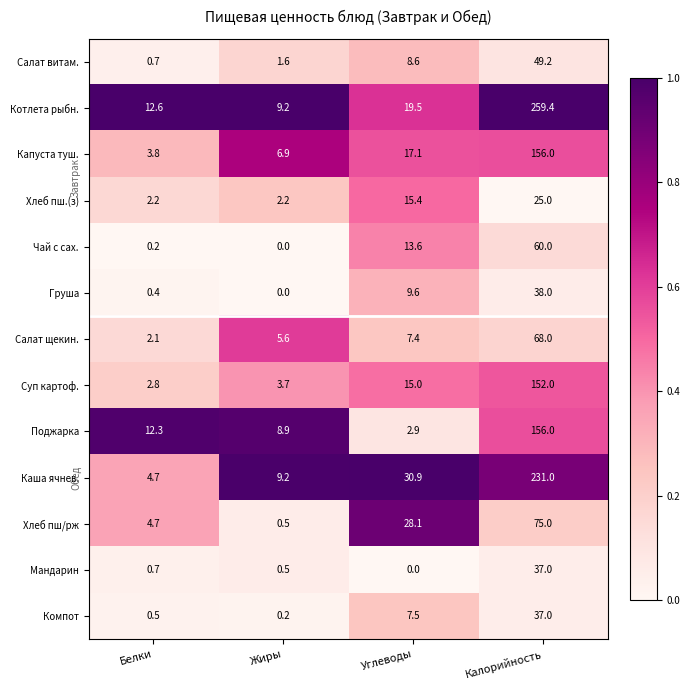

At how many categories does at least one series exceed 0?

4